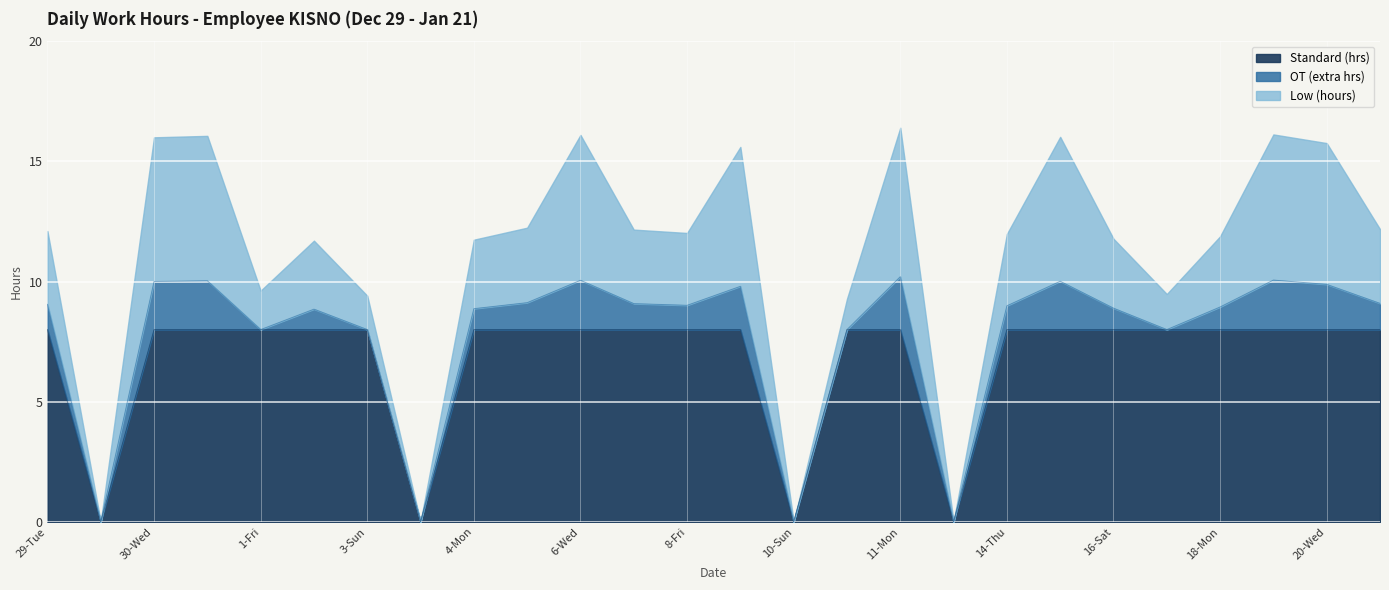

In Low (hours), how many points are lower than both neighbors (excluding endpoints)?

7